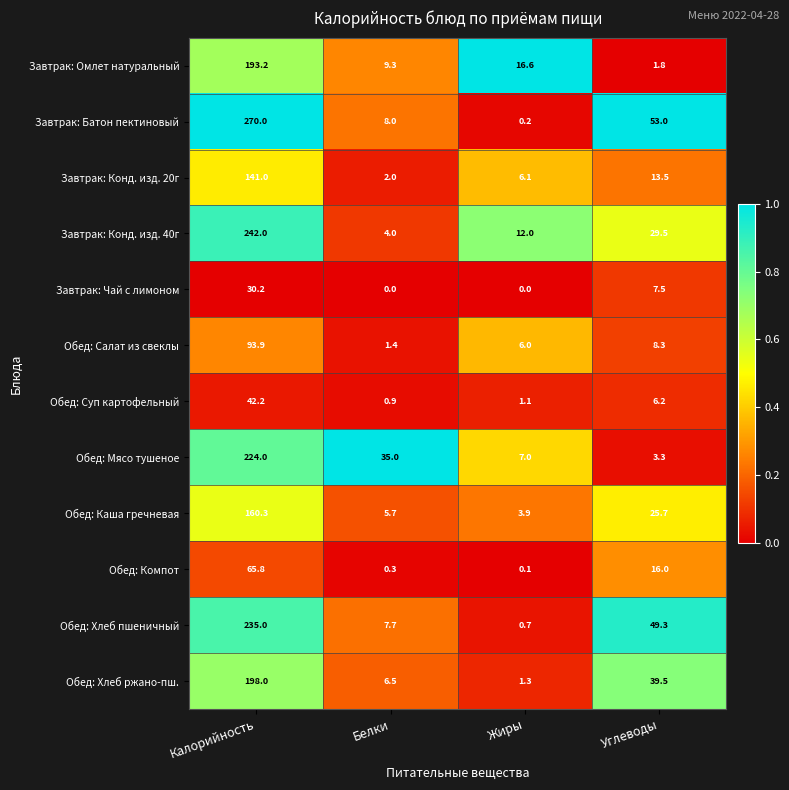

At which label is Обед: Мясо тушеное closest to 113?

Белки